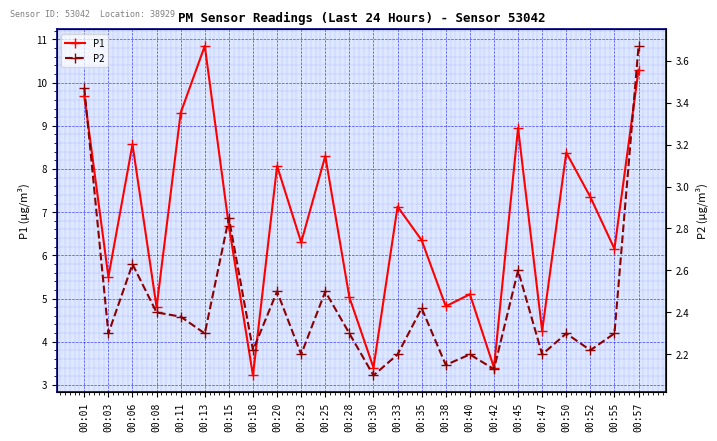

In P2, how many points are lower than both neighbors (excluding endpoints)?

9